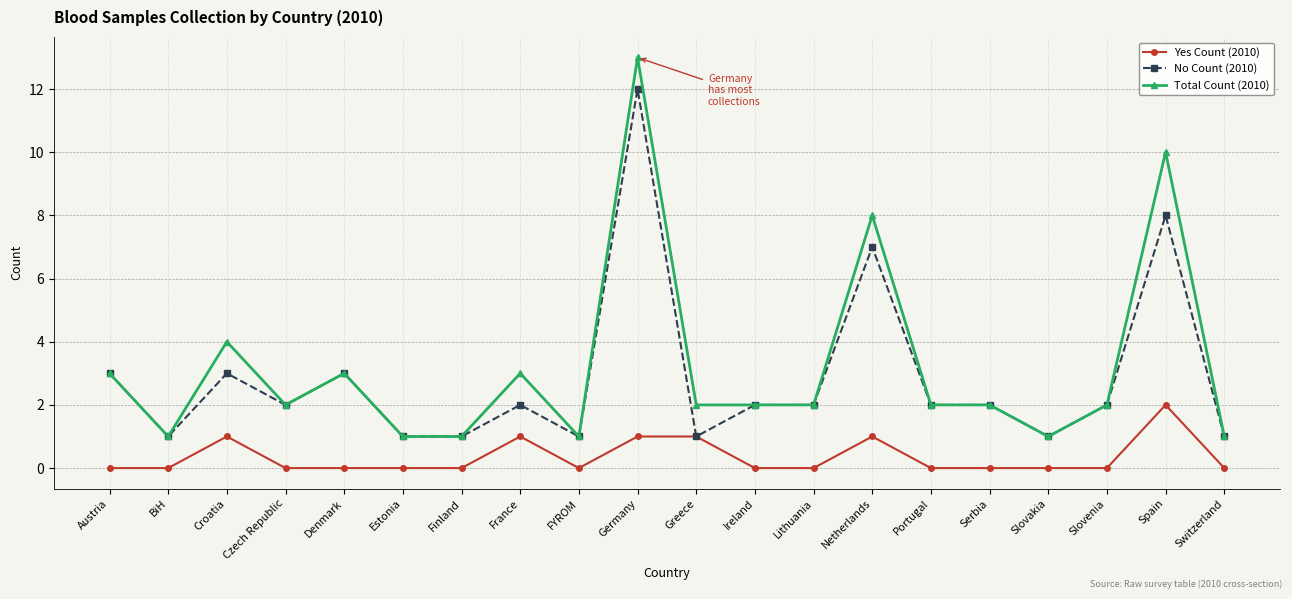

True or false: Yes Count (2010) has a value of -1 at Slovenia.

False